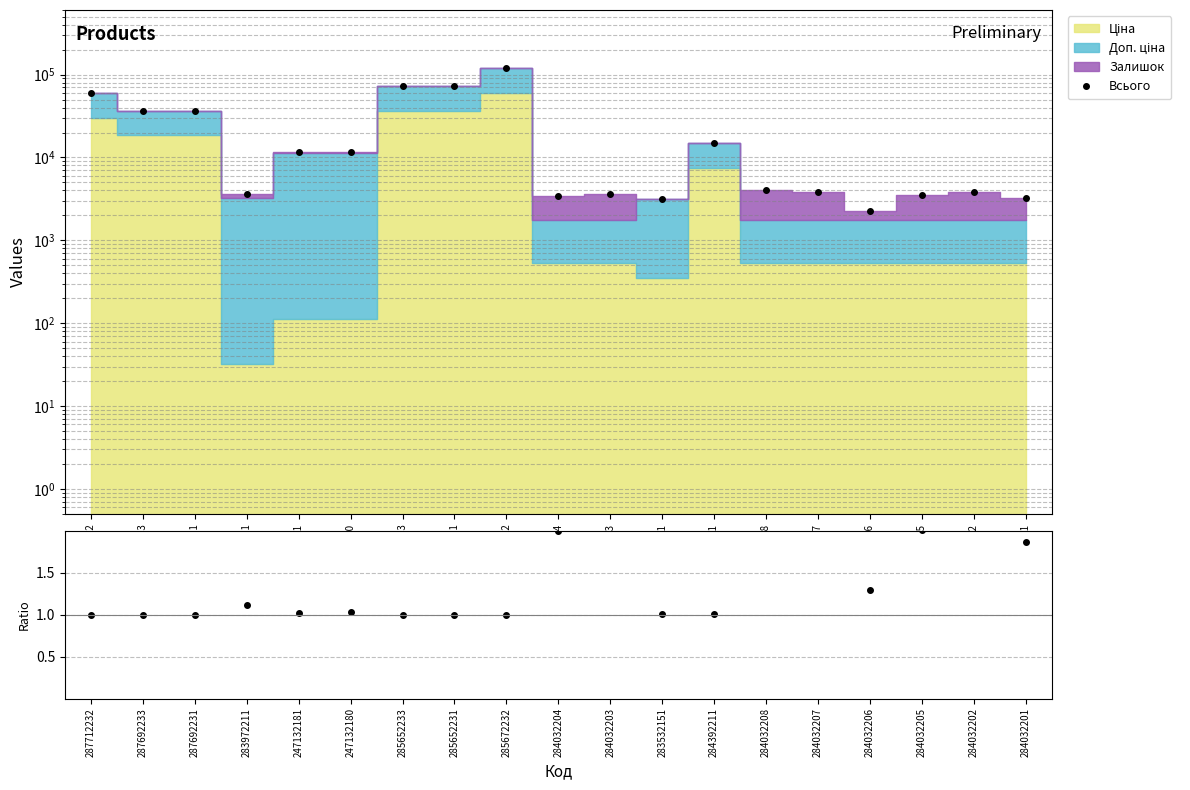

What is the highest value of the Всього series?

120427.1